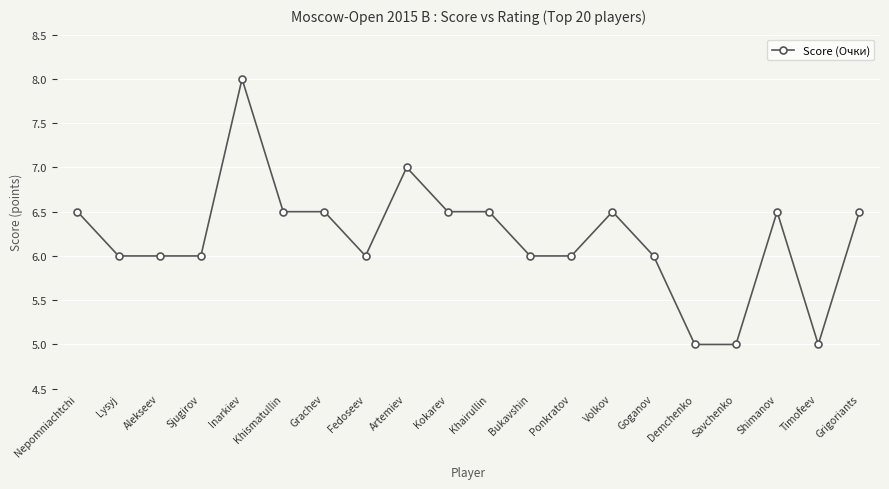

Which label corresponds to the largest value in the chart?

Inarkiev